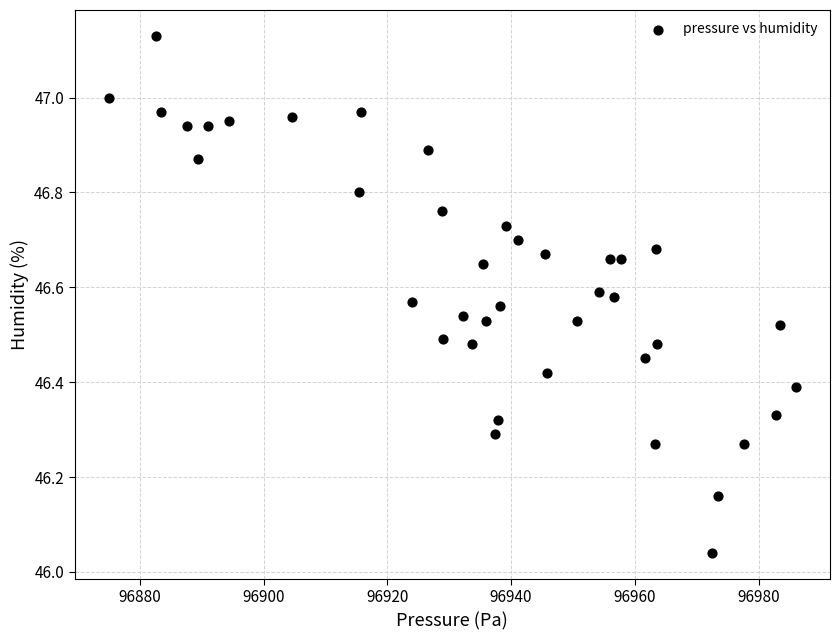

What is the range of Y values (max minus min)?

1.1